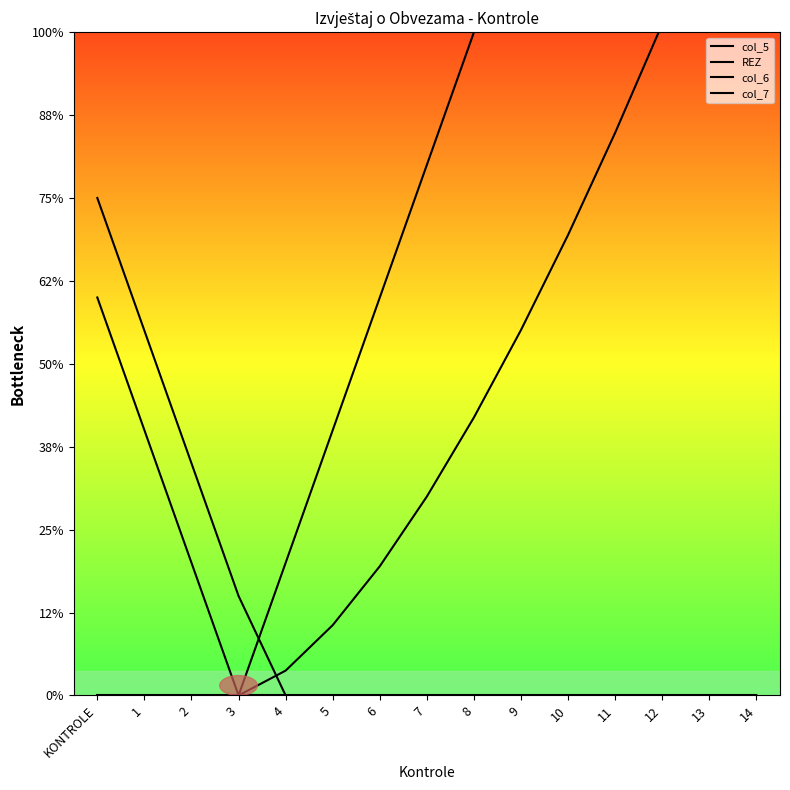

Which series ends up on top after the final intersection of col_5 and col_6?

col_6